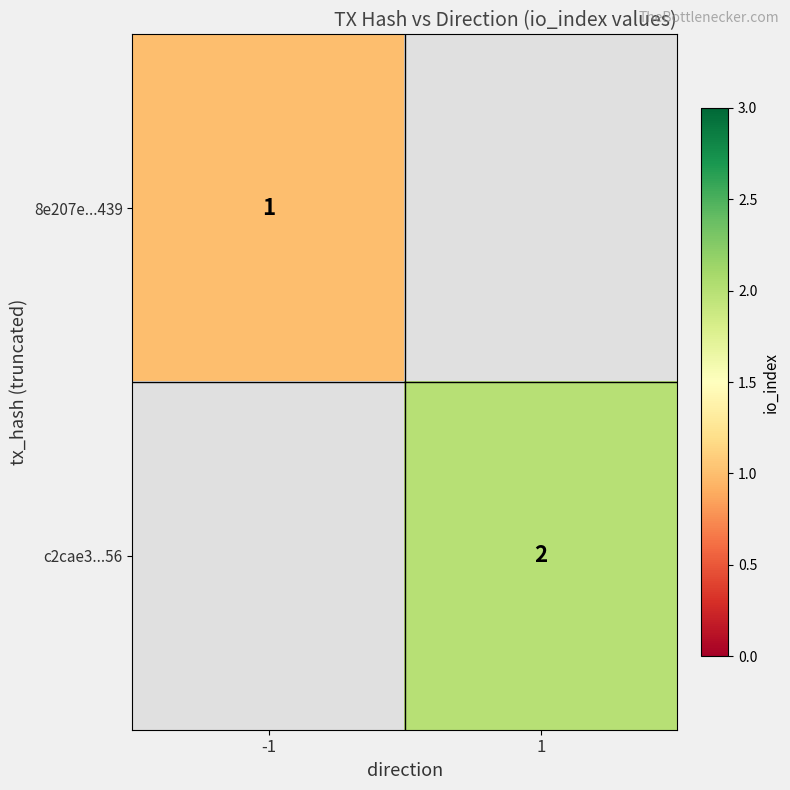

Is the value of c2cae3...56 at 1 greater than the value of 8e207e...439 at -1?

Yes